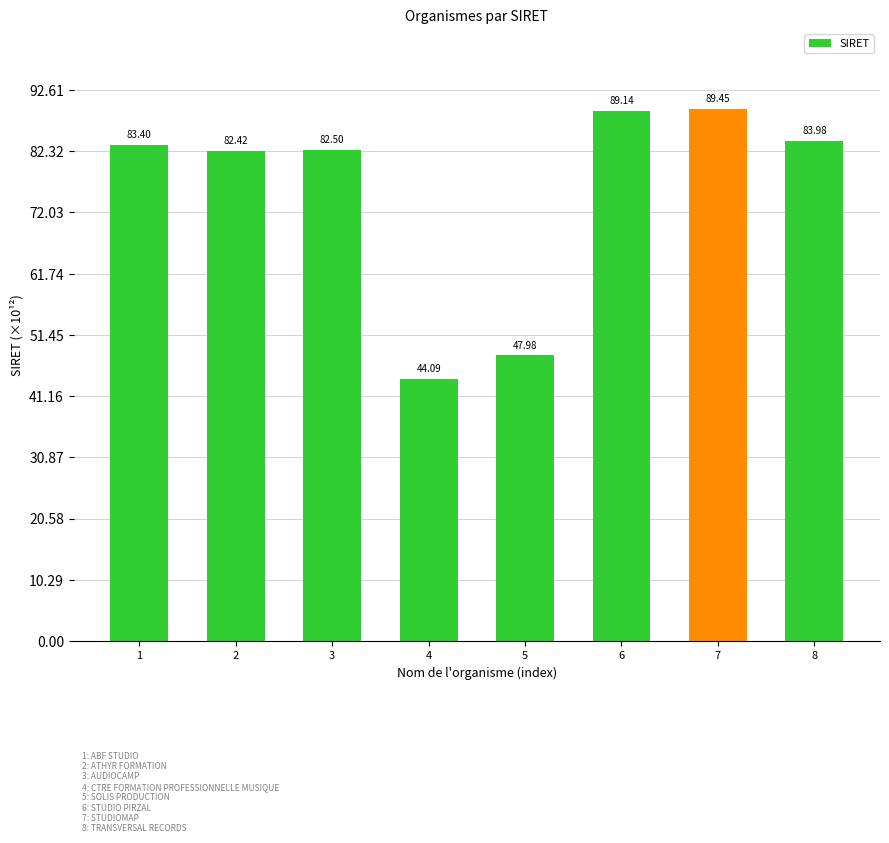

What is the greatest value displayed?

89.4